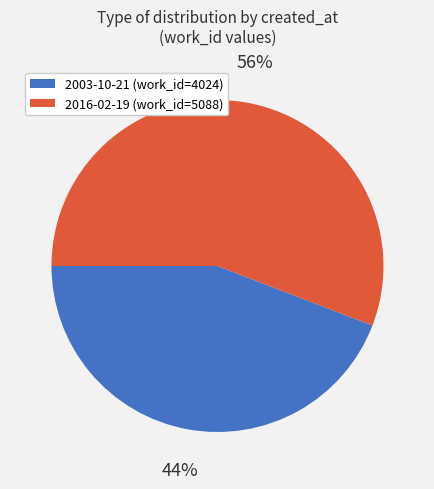

How many segments does this pie chart have?

2